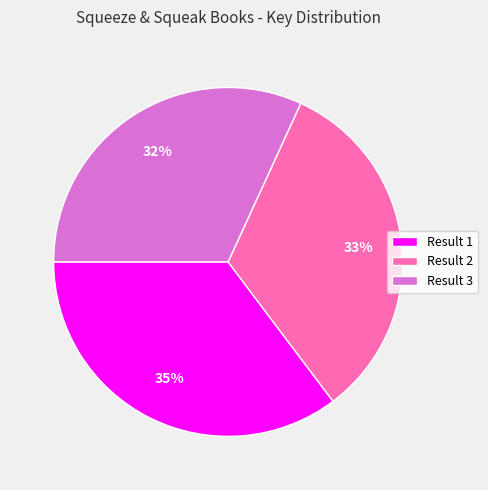

What is the largest slice in the pie chart?

Result 1